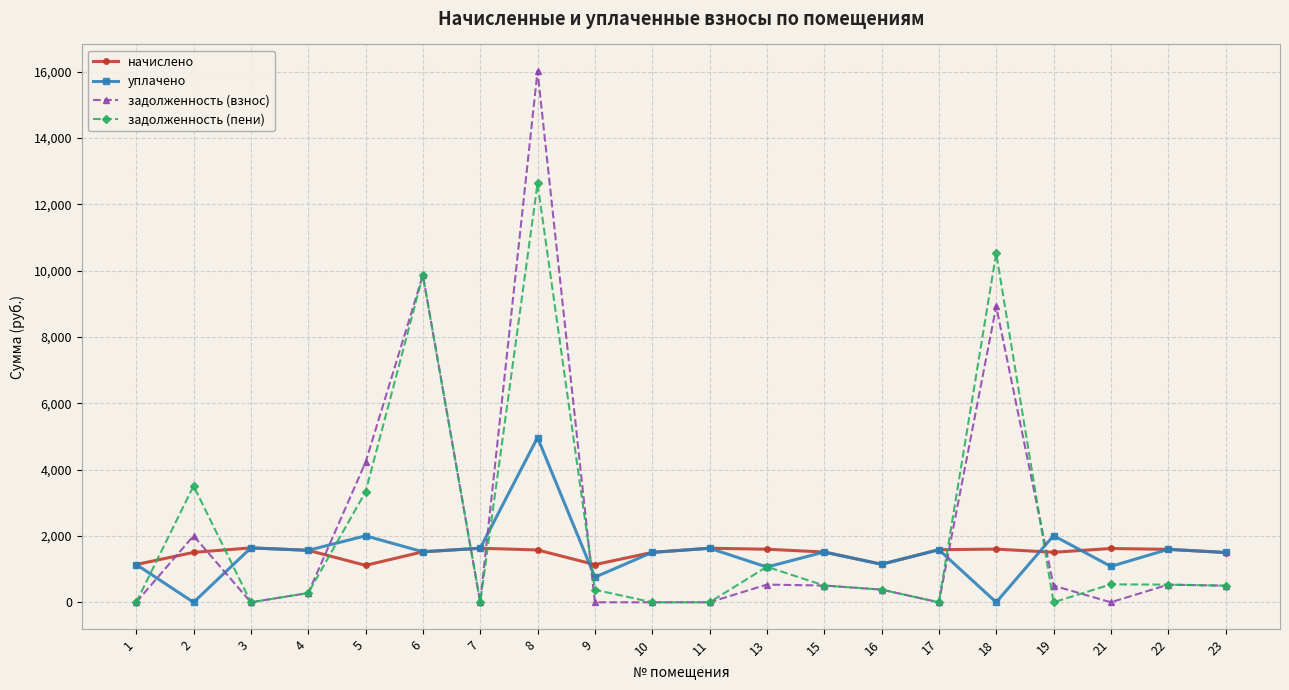

What is the total value across all series at 8?

35196.8